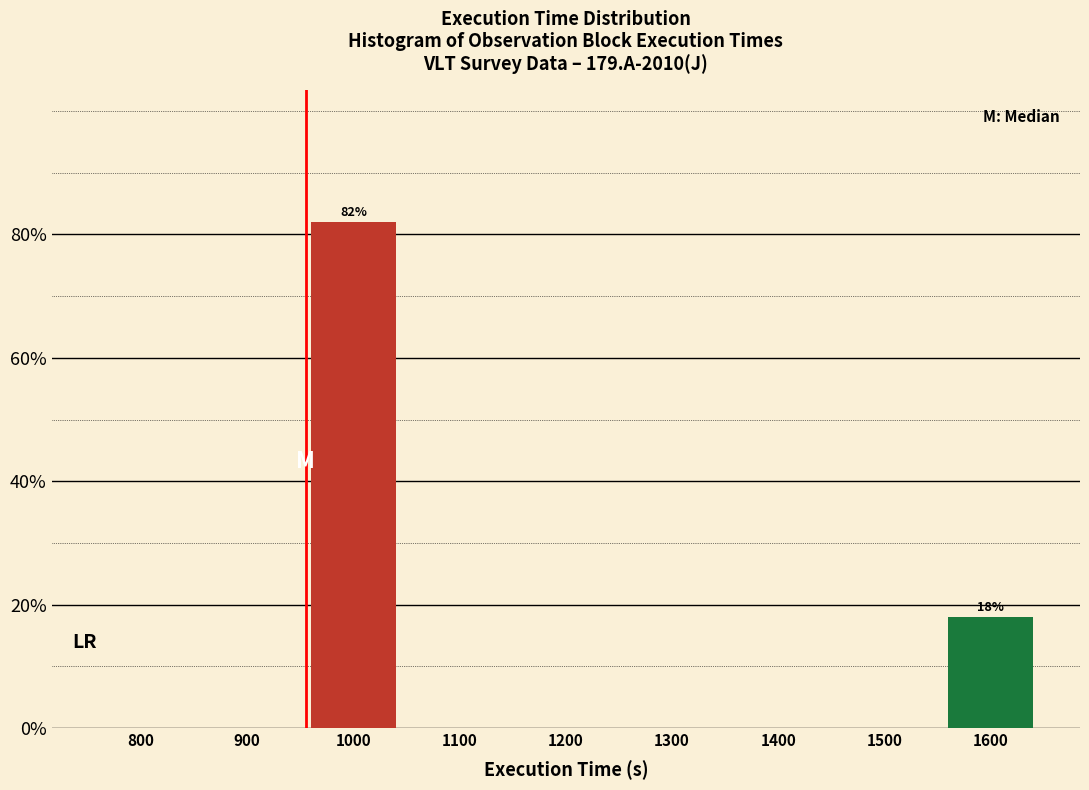

Reading left to right, what are all the values shown in this chart?

800=0.0	900=0.0	1000=82.1	1100=0.0	1200=0.0	1300=0.0	1400=0.0	1500=0.0	1600=17.9